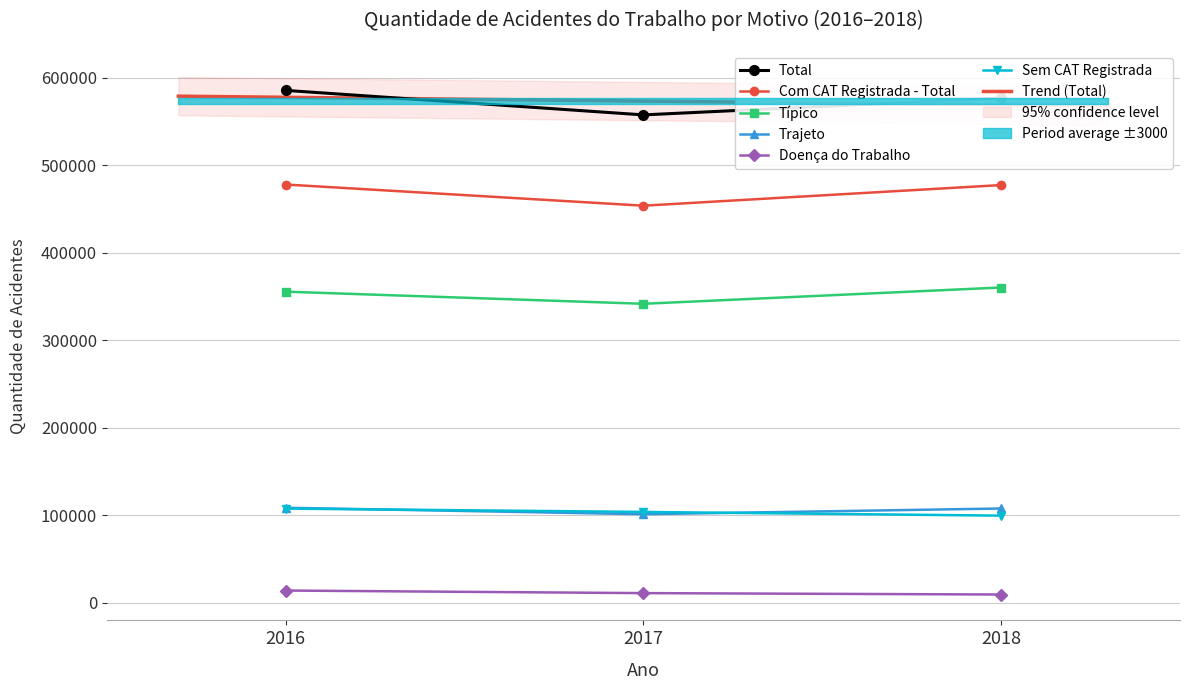

Reading left to right, extract all data points from this chart.

Total: 2016=585626	2017=557626	2018=576951
Com CAT Registrada - Total: 2016=478039	2017=453839	2018=477415
Típico: 2016=355560	2017=341700	2018=360320
Trajeto: 2016=108552	2017=101156	2018=107708
Doença do Trabalho: 2016=13927	2017=10983	2018=9387
Sem CAT Registrada: 2016=107587	2017=103787	2018=99536